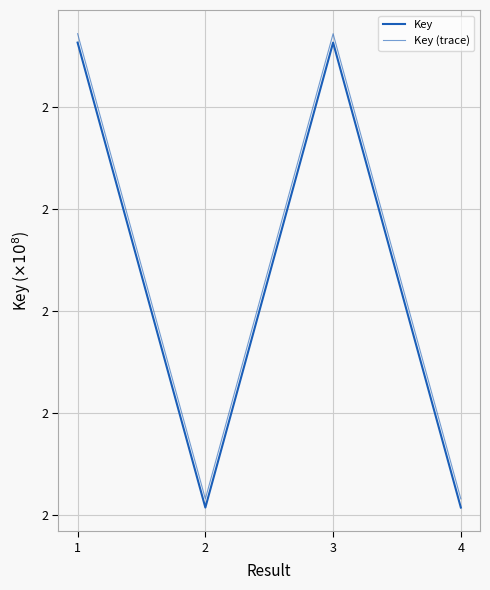

At which category is the sum across all series the highest?

1